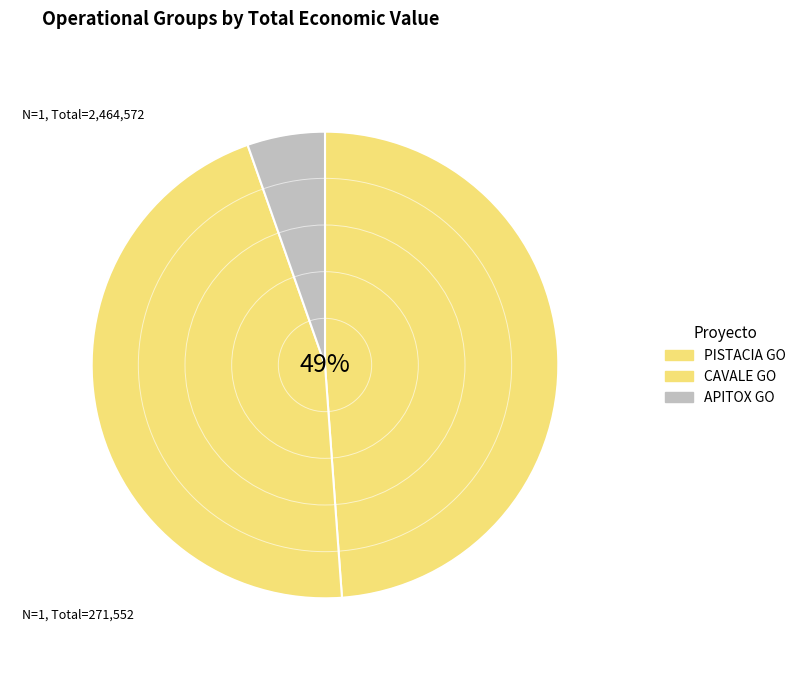

Does any single category account for the majority?

No